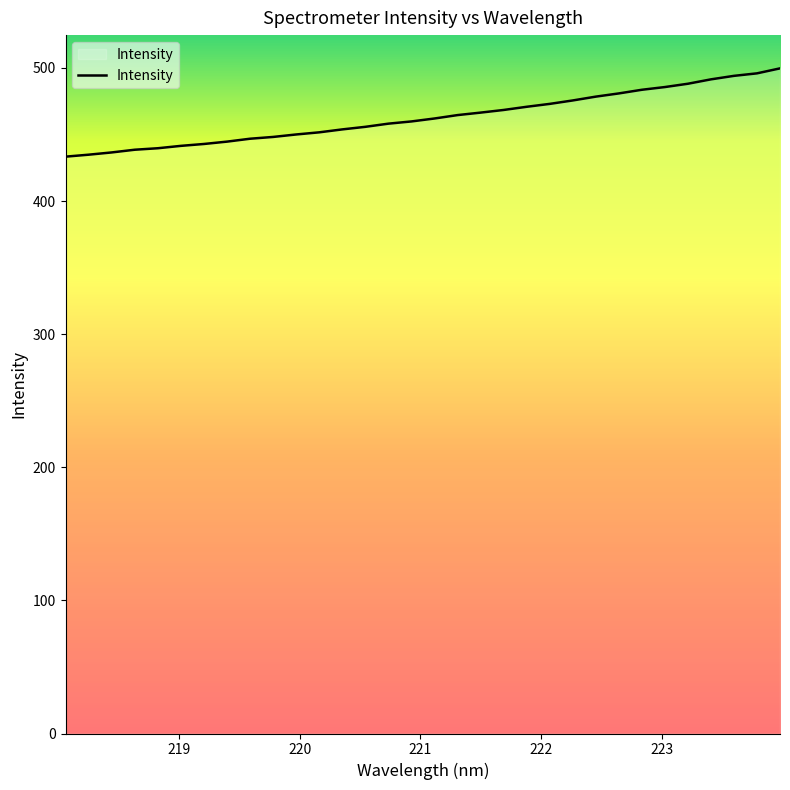

What is the difference between the maximum and minimum values?

66.3